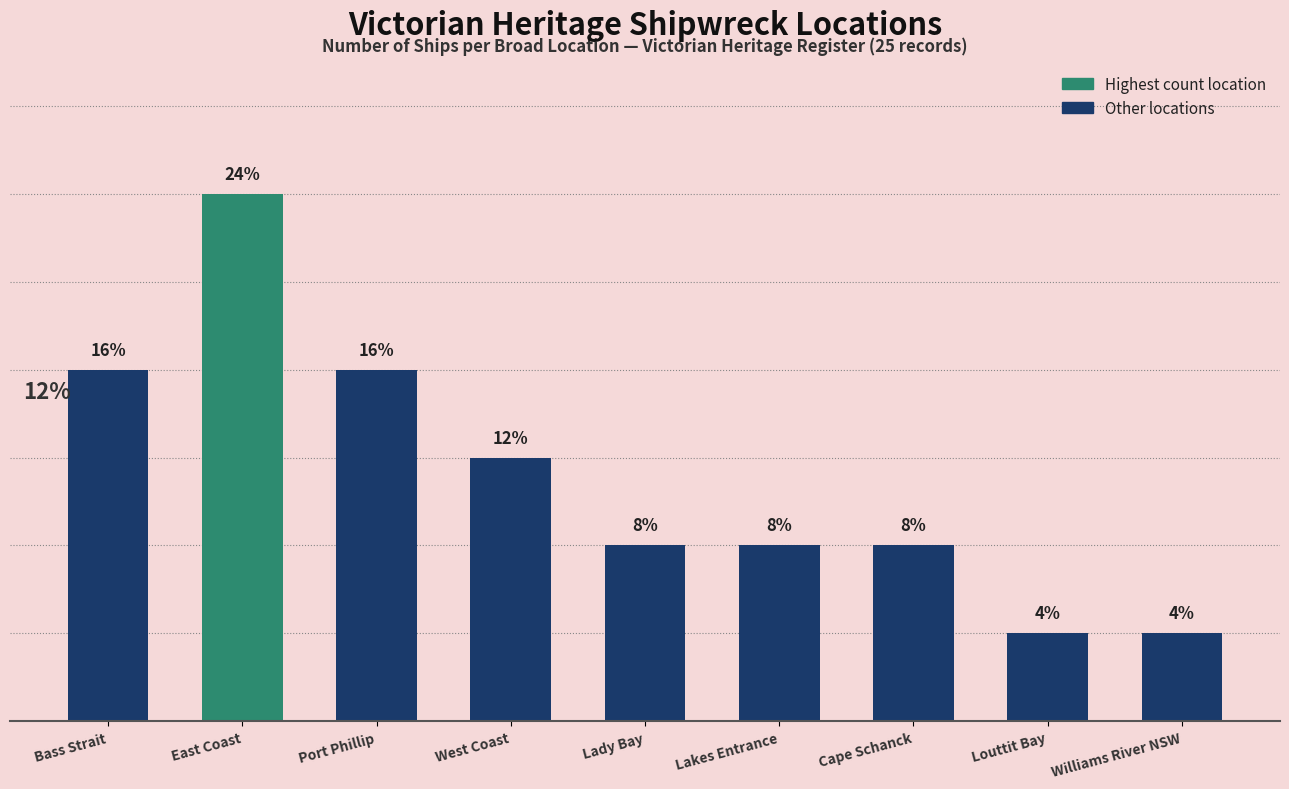

Which category has the highest value across all series?

East Coast